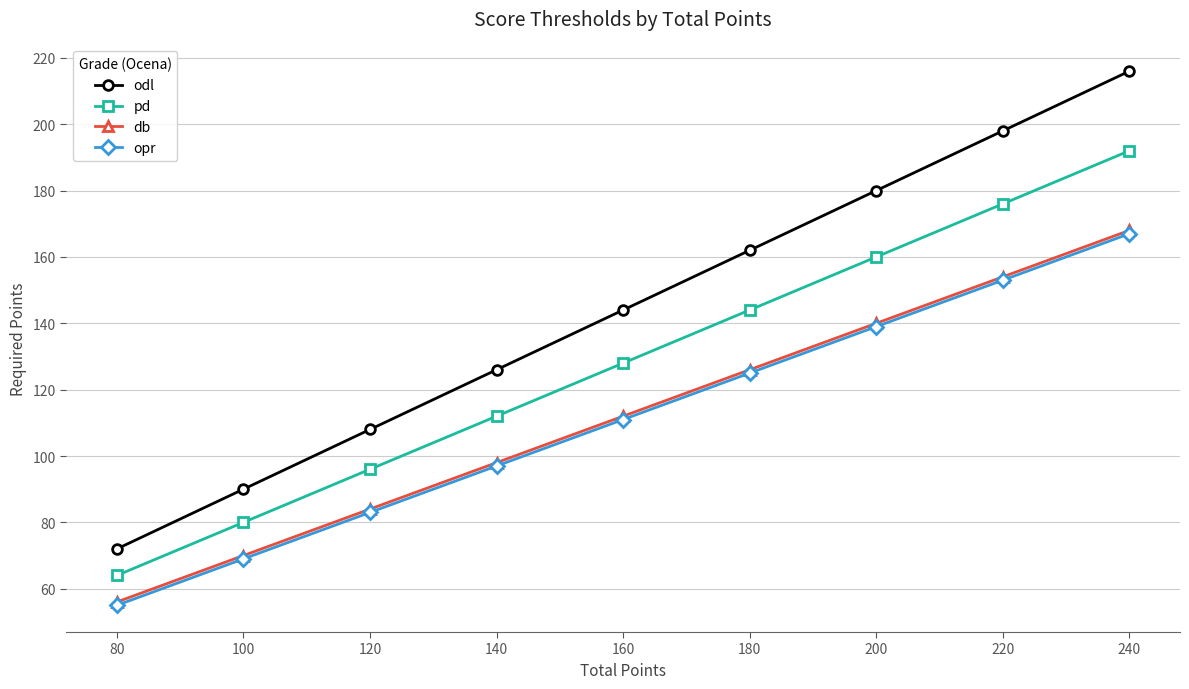

What is the value of the pd point at the 5th from the left?

128